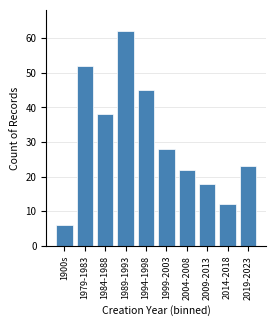

Reading left to right, transcribe all the data shown in this chart.

6	52	38	62	45	28	22	18	12	23